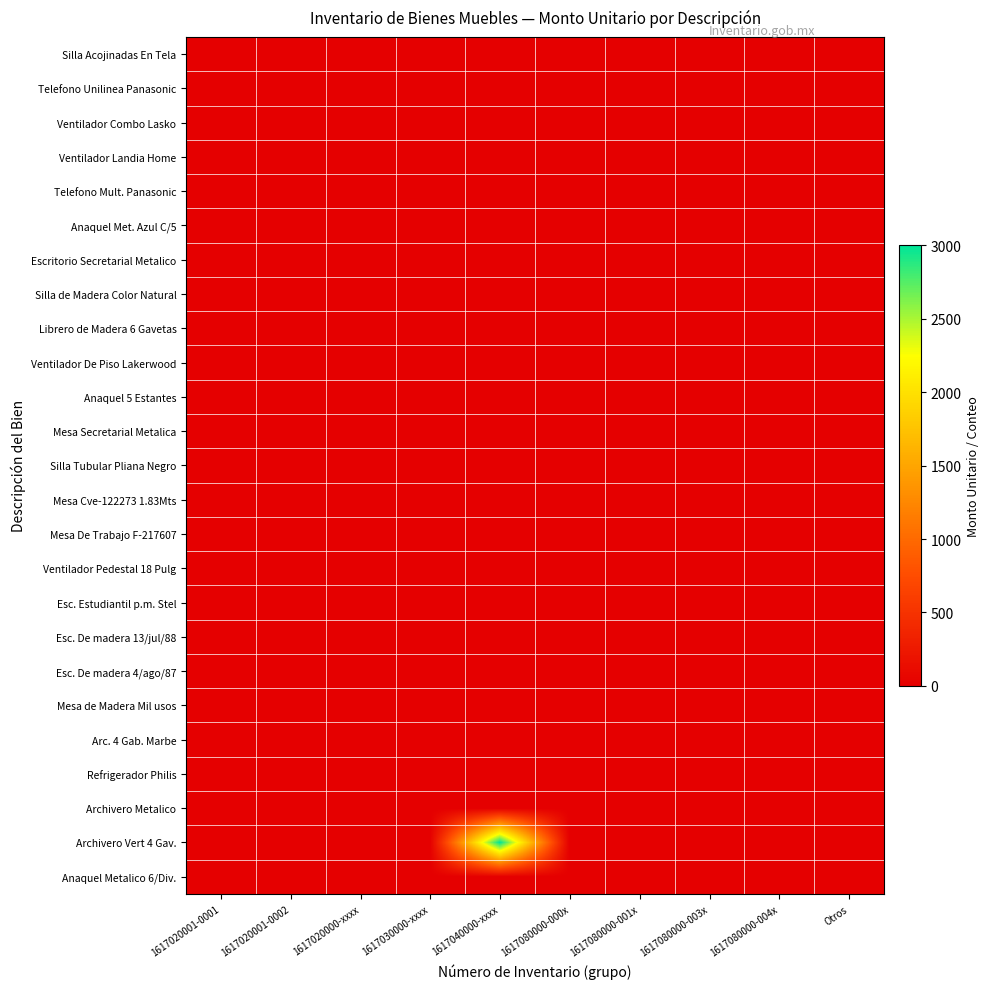

At 1617080000-003x, list the series in order from largest to smallest.

Mesa de Madera Mil usos, Arc. 4 Gab. Marbe, Refrigerador Philis, Silla Acojinadas En Tela, Telefono Unilinea Panasonic, Ventilador Combo Lasko, Ventilador Landia Home, Telefono Mult. Panasonic, Anaquel Met. Azul C/5, Escritorio Secretarial Metalico, Silla de Madera Color Natural, Librero de Madera 6 Gavetas, Ventilador De Piso Lakerwood, Anaquel 5 Estantes, Mesa Secretarial Metalica, Silla Tubular Pliana Negro, Mesa Cve-122273 1.83Mts, Mesa De Trabajo F-217607, Ventilador Pedestal 18 Pulg, Esc. Estudiantil p.m. Stel, Esc. De madera 13/jul/88, Esc. De madera 4/ago/87, Archivero Metalico, Archivero Vert 4 Gav., Anaquel Metalico 6/Div.